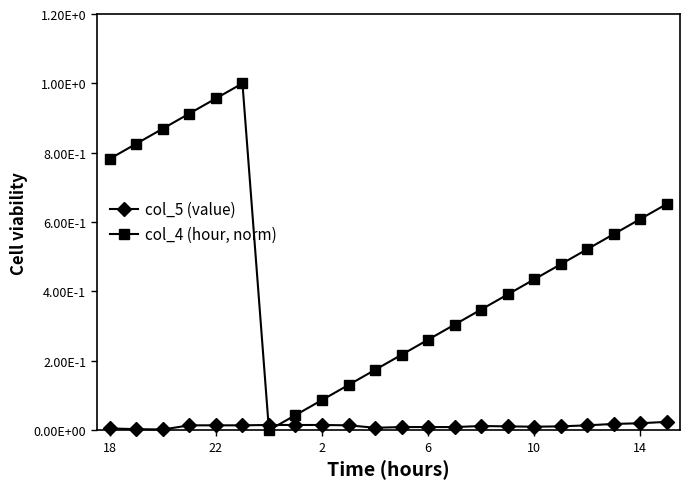

Is this an area chart (filled region under the line)?

No